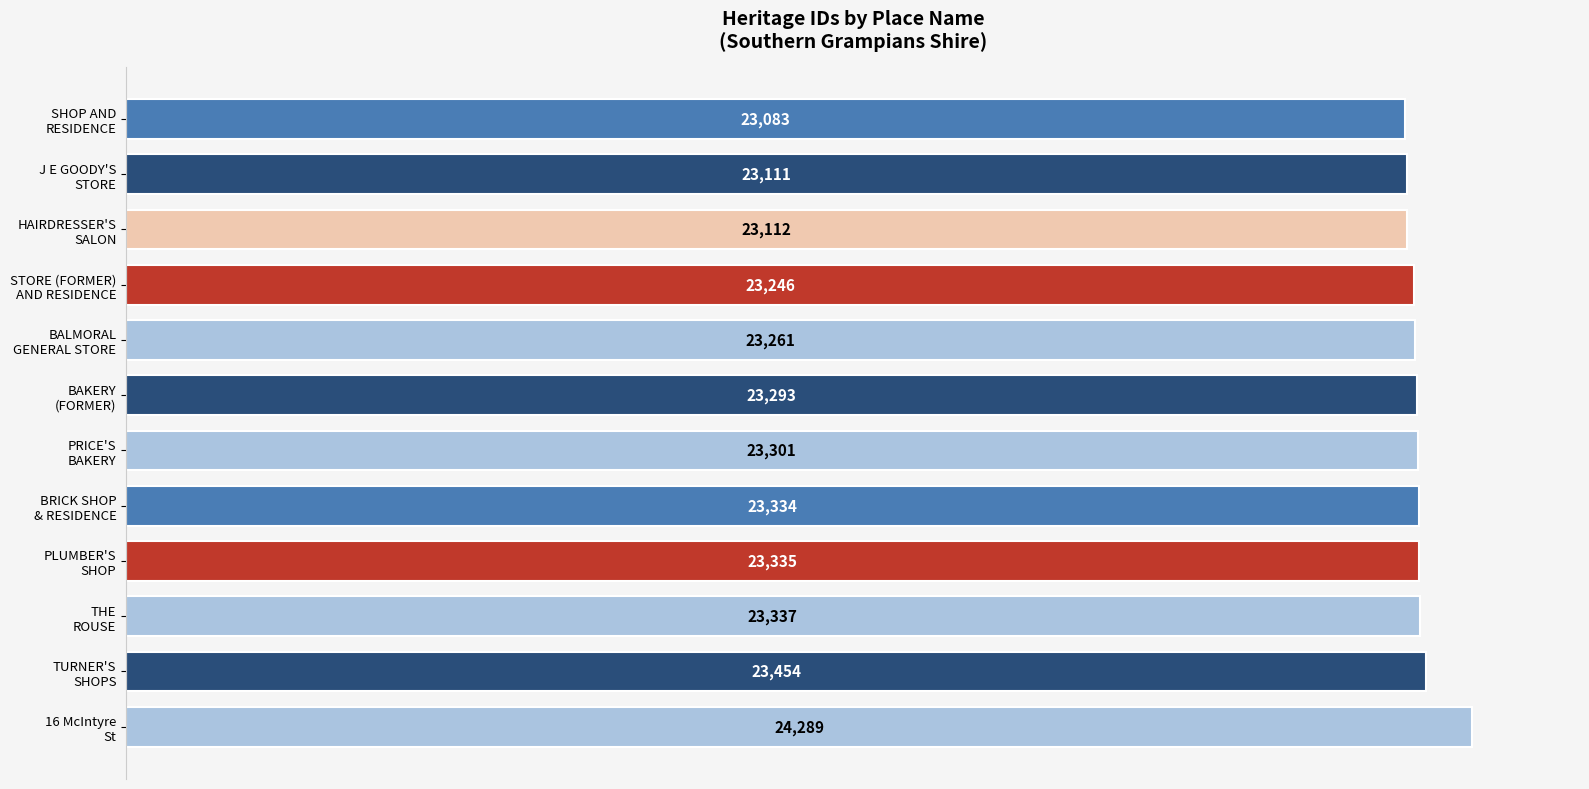

What is the value of the 5th bar from the top?

23261